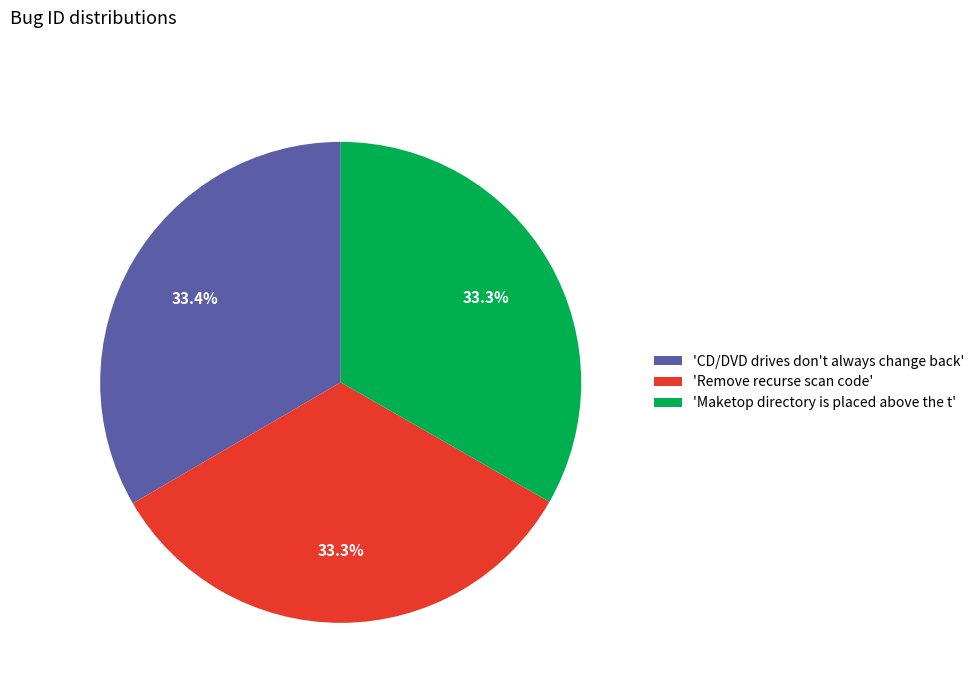

Approximately how many times larger is the value at 'Remove recurse scan code' compared to 'Maketop directory is placed above the t'?

1.0